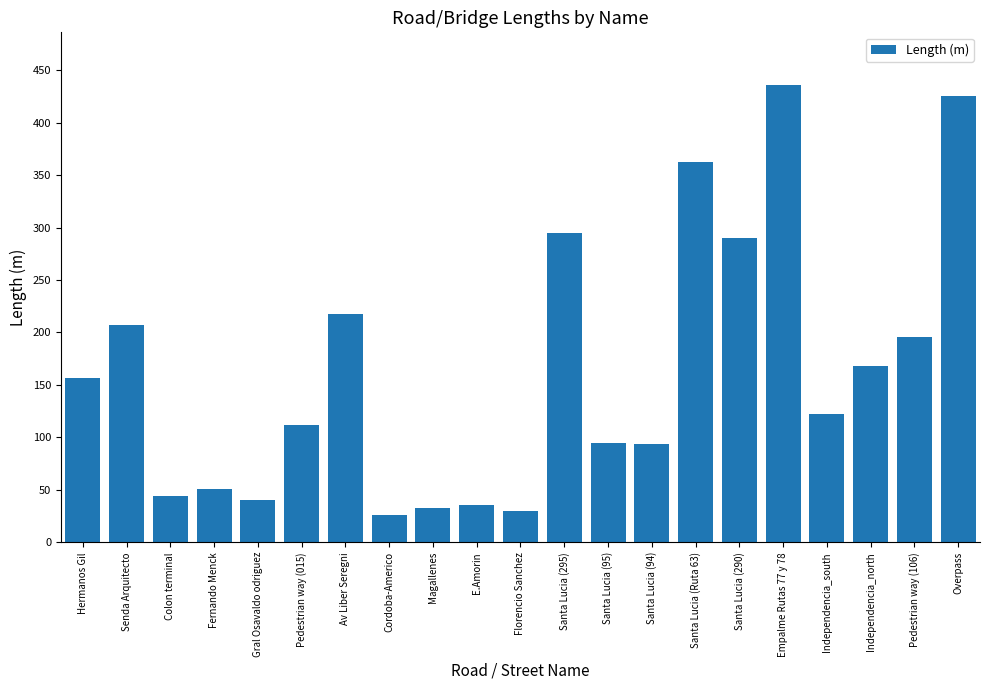

Which has a higher value, Independencia_south or Independencia_north?

Independencia_north